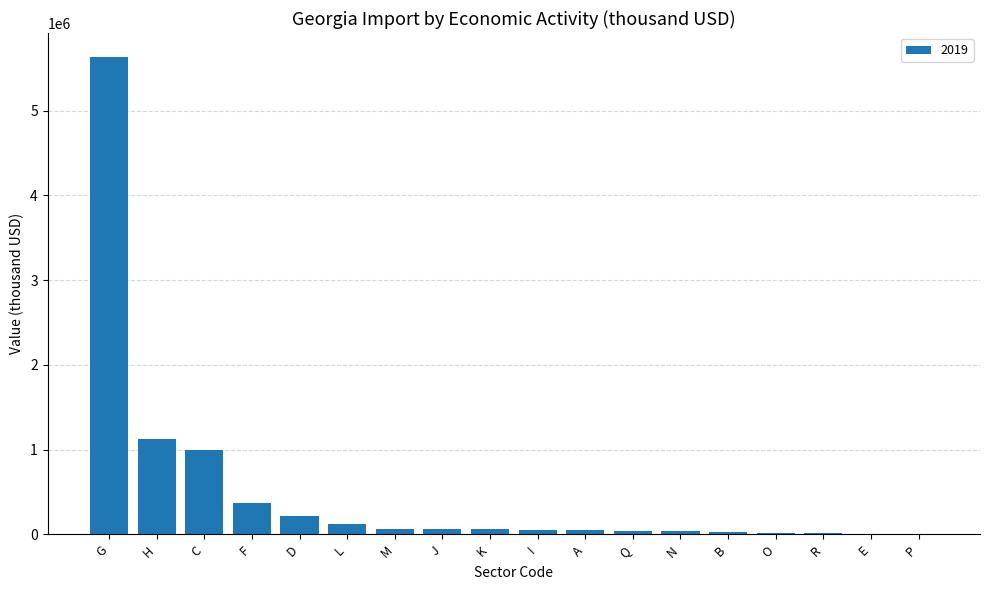

Between H and G, which is larger?

G